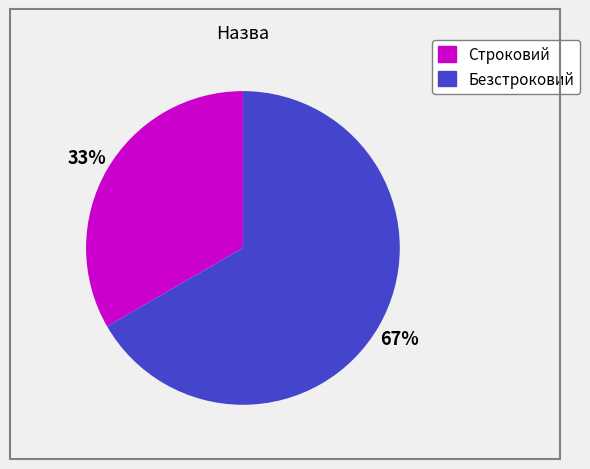

Which category has the biggest portion of the pie?

Безстроковий